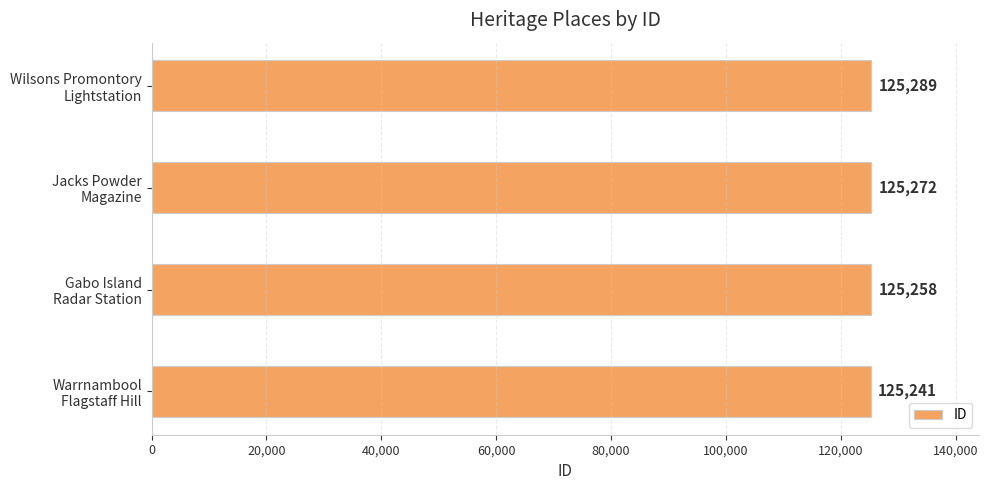

Does the chart contain any negative values?

No